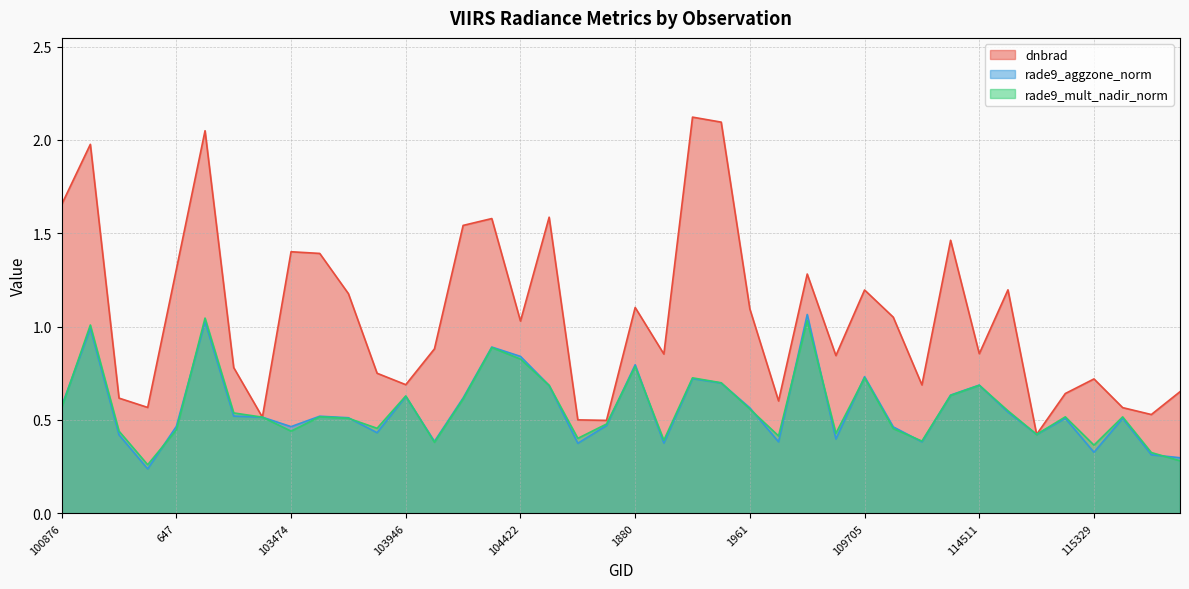

The rade9_aggzone_norm series shows 0.5 at 115217. True or false?

True